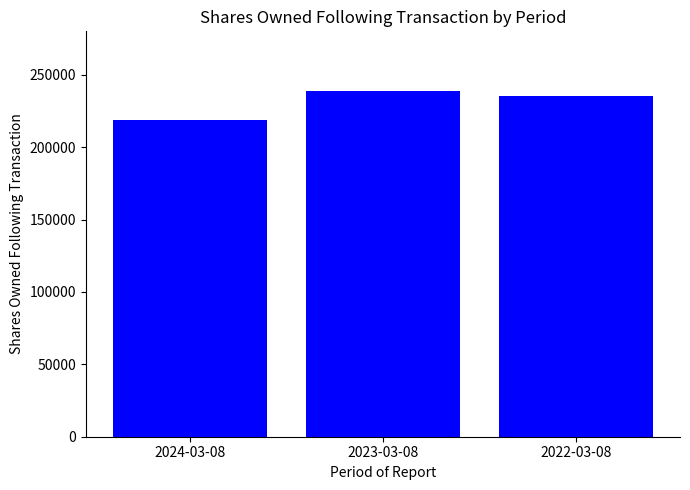

Rank the categories by value from highest to lowest.

2023-03-08, 2022-03-08, 2024-03-08